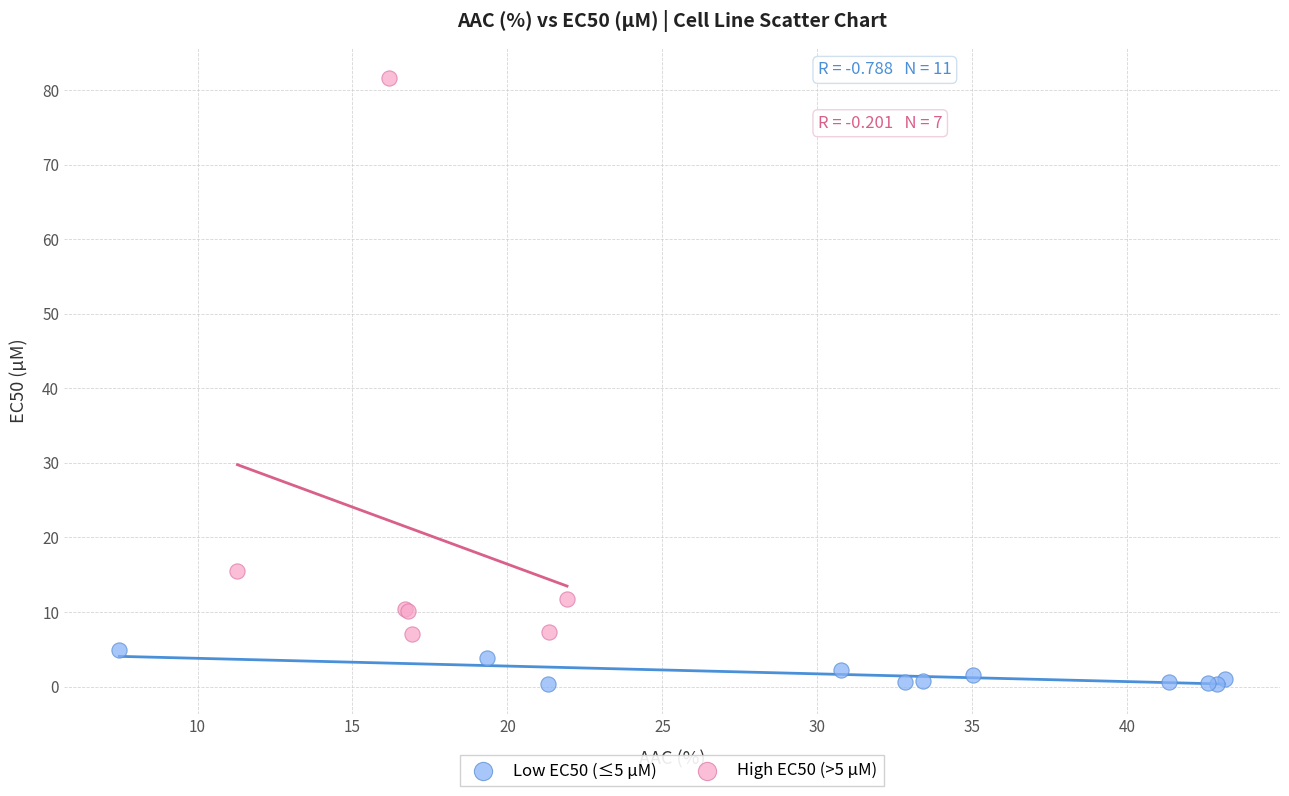

Which series has the widest spread of Y values?

High EC50 (>5 µM)